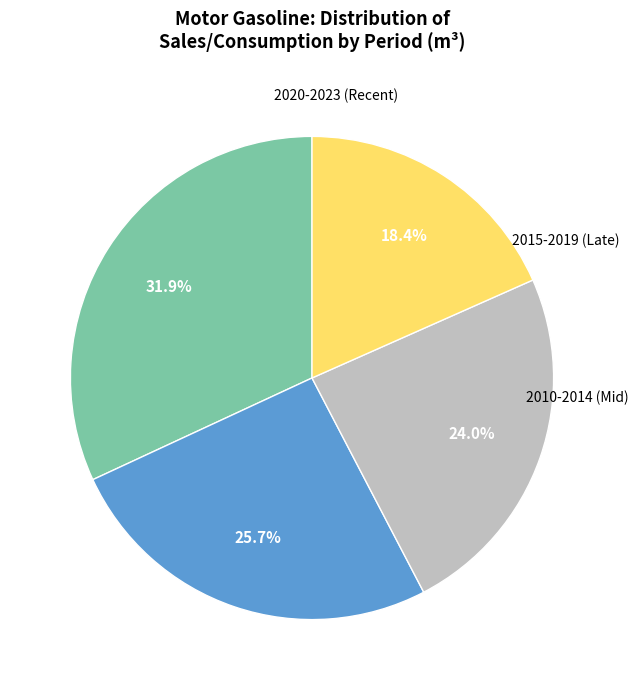

Is there a majority slice in this chart?

No